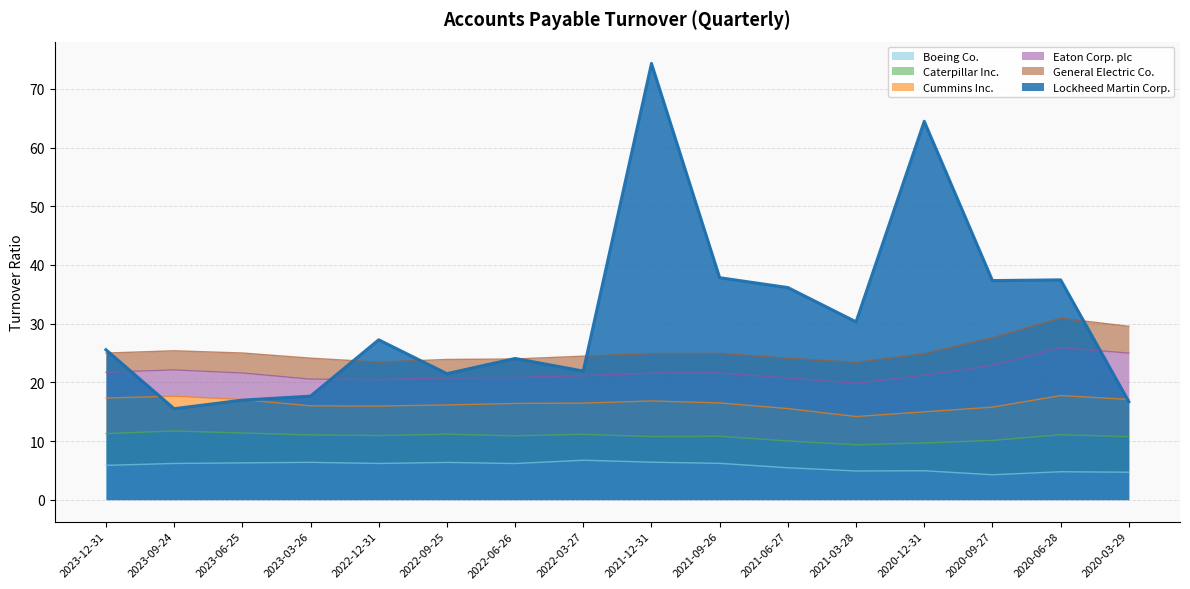

True or false: Lockheed Martin Corp. and Boeing Co. intersect in this chart.

False